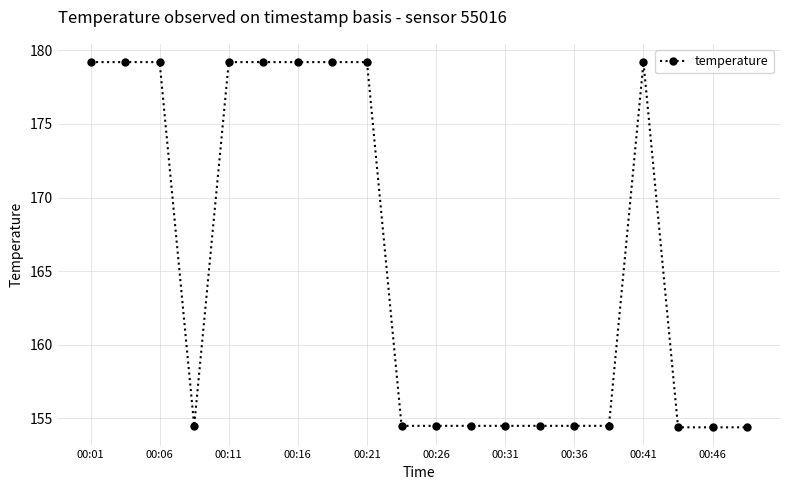

What is the difference between the maximum and minimum values?

24.8